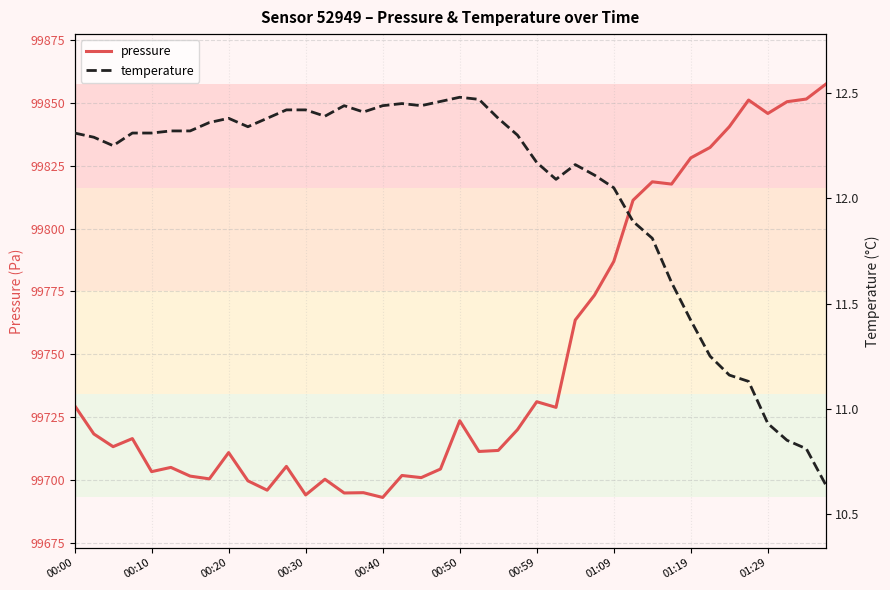

Reading right to left, extract all data points from this chart.

pressure: 99857.4	99851.6	99850.5	99845.8	99851.2	99840.6	99832.3	99828.2	99817.7	99818.6	99811.3	99786.9	99773.5	99763.6	99728.8	99731.1	99719.9	99711.7	99711.2	99723.5	99704.2	99700.8	99701.7	99692.9	99694.8	99694.7	99700.2	99693.9	99705.3	99695.8	99699.6	99710.8	99700.3	99701.4	99704.9	99703.2	99716.4	99713.2	99718.2	99729.5
temperature: 10.6	10.8	10.8	10.9	11.1	11.2	11.2	11.4	11.6	11.8	11.9	12.1	12.1	12.2	12.1	12.2	12.3	12.4	12.5	12.5	12.5	12.4	12.4	12.4	12.4	12.4	12.4	12.4	12.4	12.4	12.3	12.4	12.4	12.3	12.3	12.3	12.3	12.2	12.3	12.3